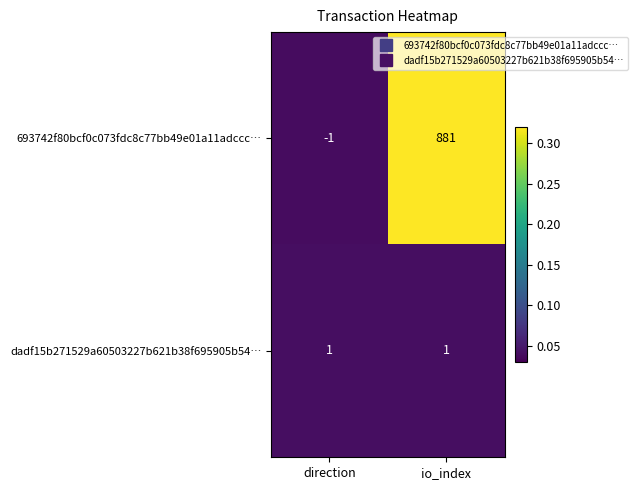

Is the value of 693742f80bcf0c073fdc8c77bb49e01a11adccc… at direction greater than the value of dadf15b271529a60503227b621b38f695905b54… at direction?

No